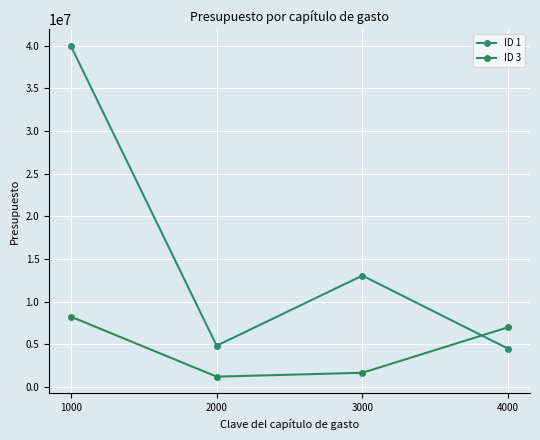

Reading left to right, extract all data points from this chart.

ID 1: 39953152.0	4826685.0	13042423.0	4477012.0
ID 3: 8228117.9	1200000.0	1653943.1	6986870.0